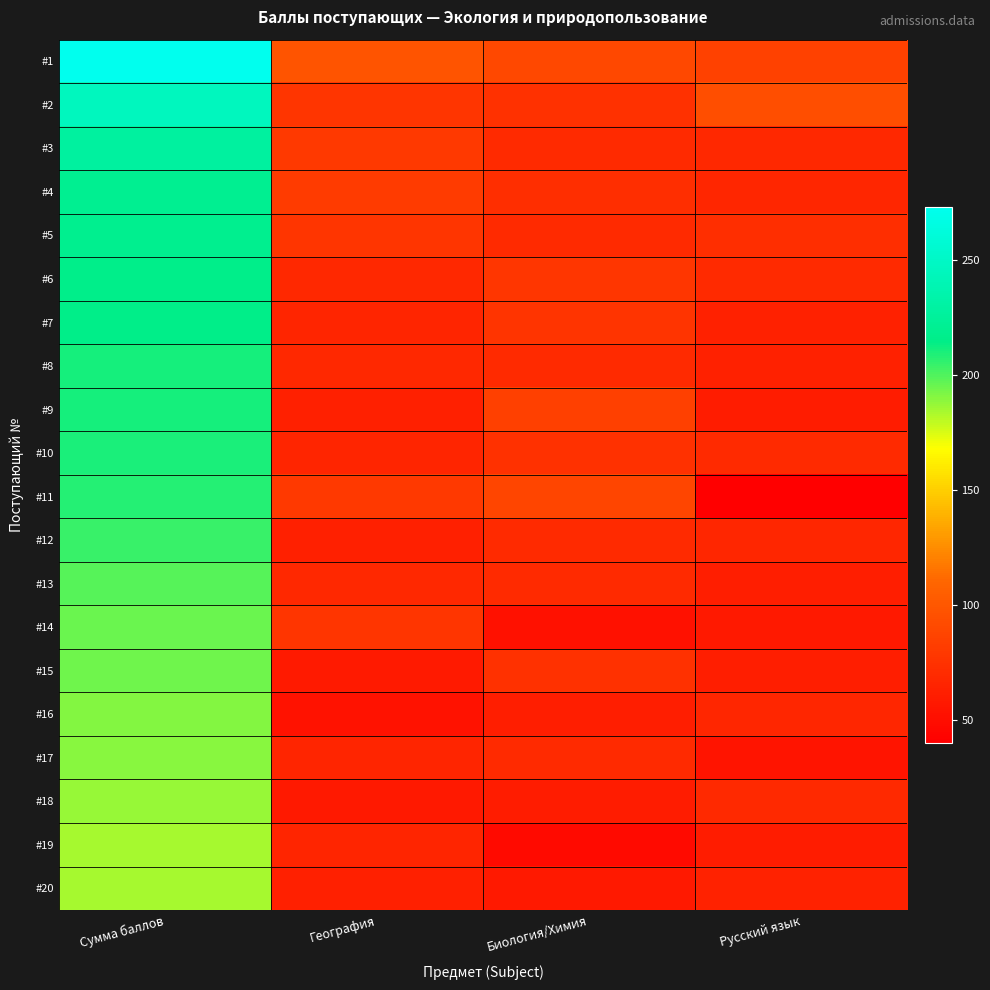

At which category is the sum across all series the highest?

Сумма баллов